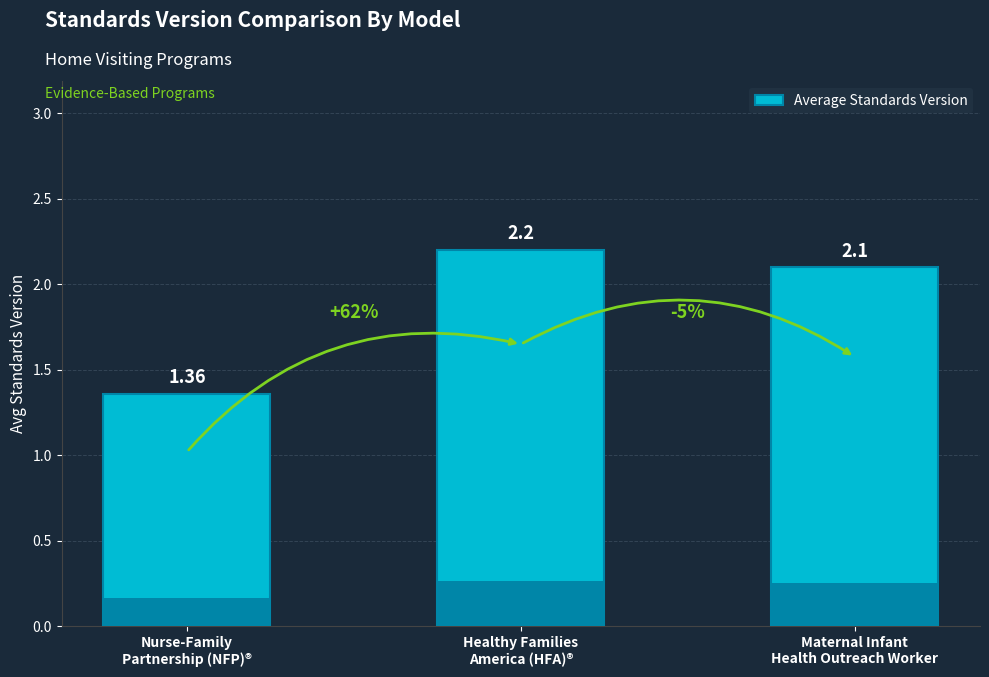

The chart shows a value of 2.9 at Healthy Families
America (HFA)®. True or false?

False